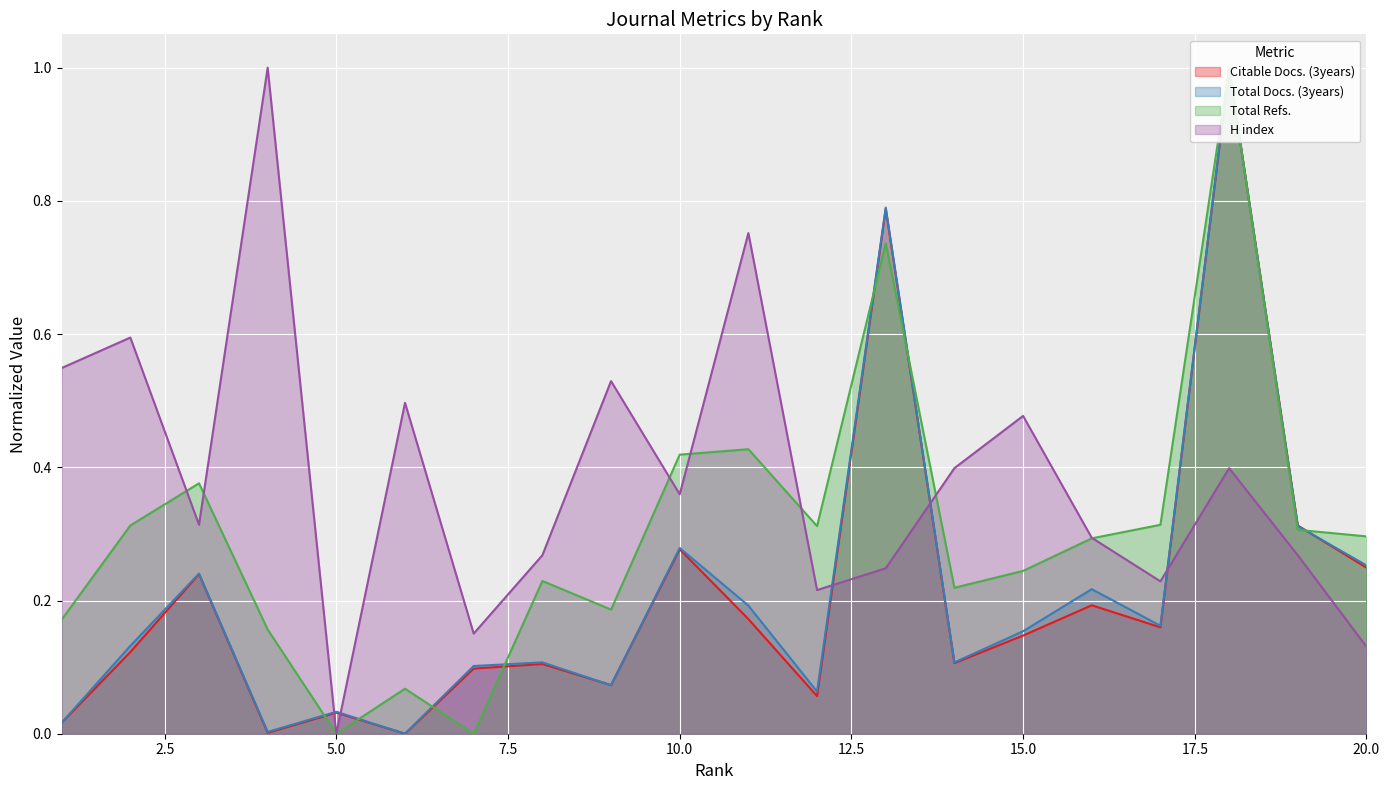

Where is Total Docs. (3years) nearest to the value 0?

6